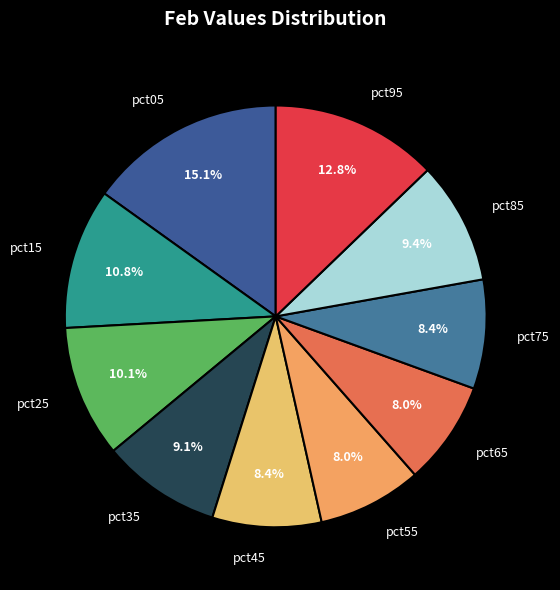

What percentage is the pct45 slice, to the nearest percent?

8%